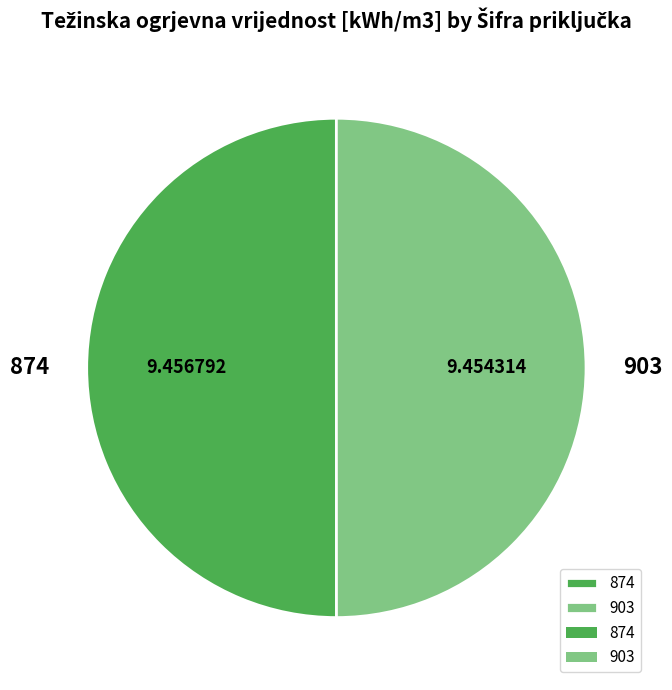

What is the ratio of the value at 874 to the value at 903?

1.0